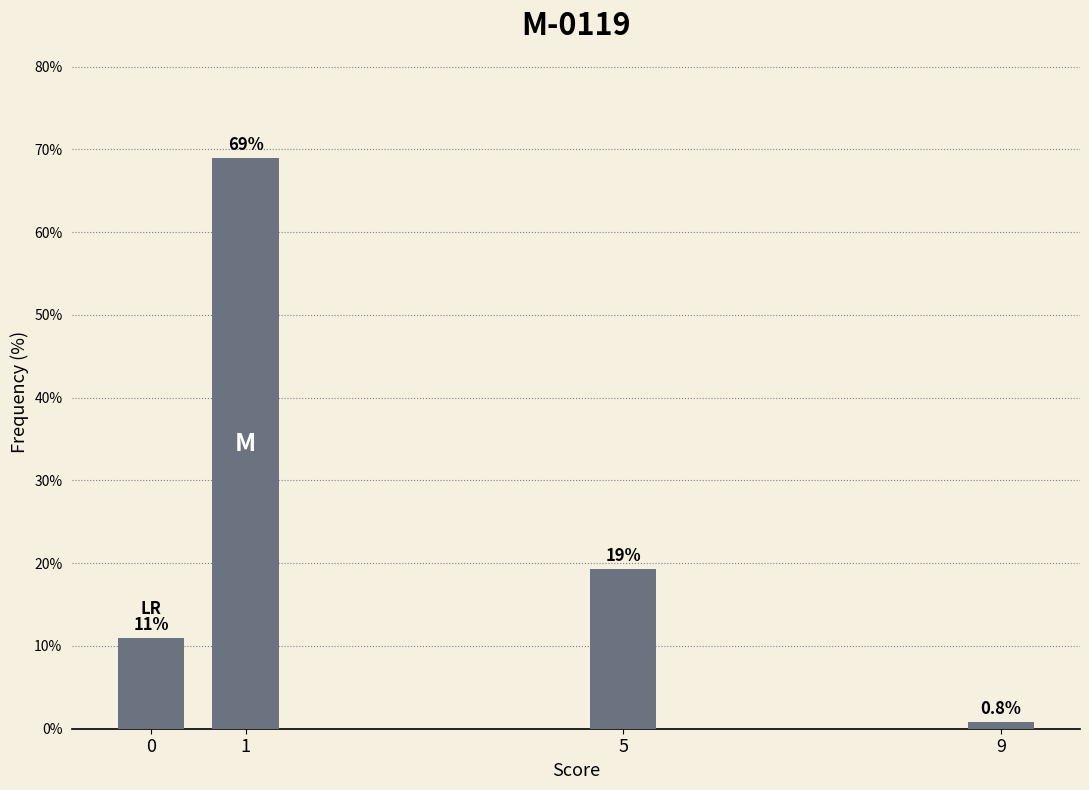

Reading left to right, what are all the values shown in this chart?

10.9	68.9	19.3	0.8